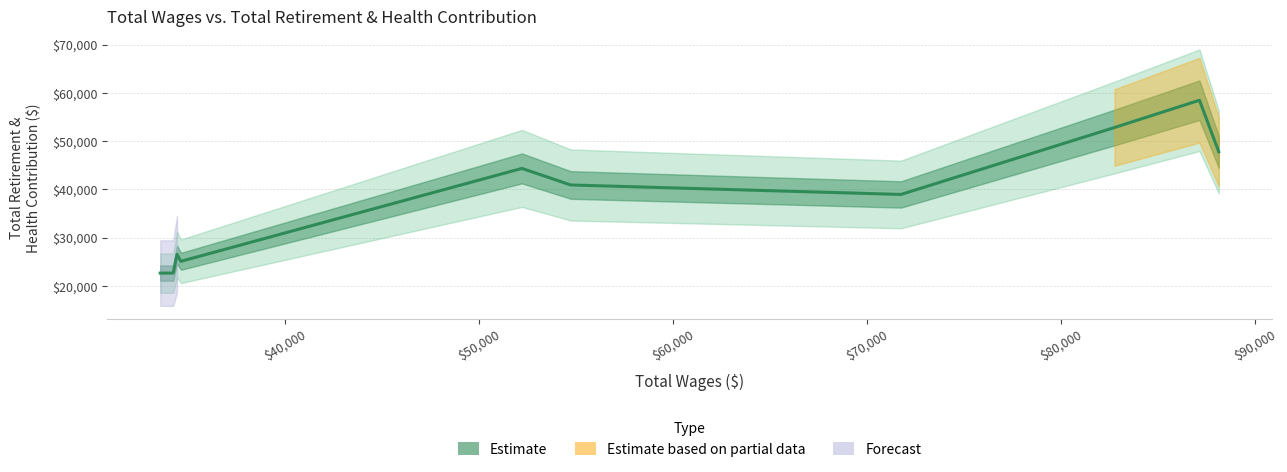

Where is retirement_health nearest to the value 40569?

4